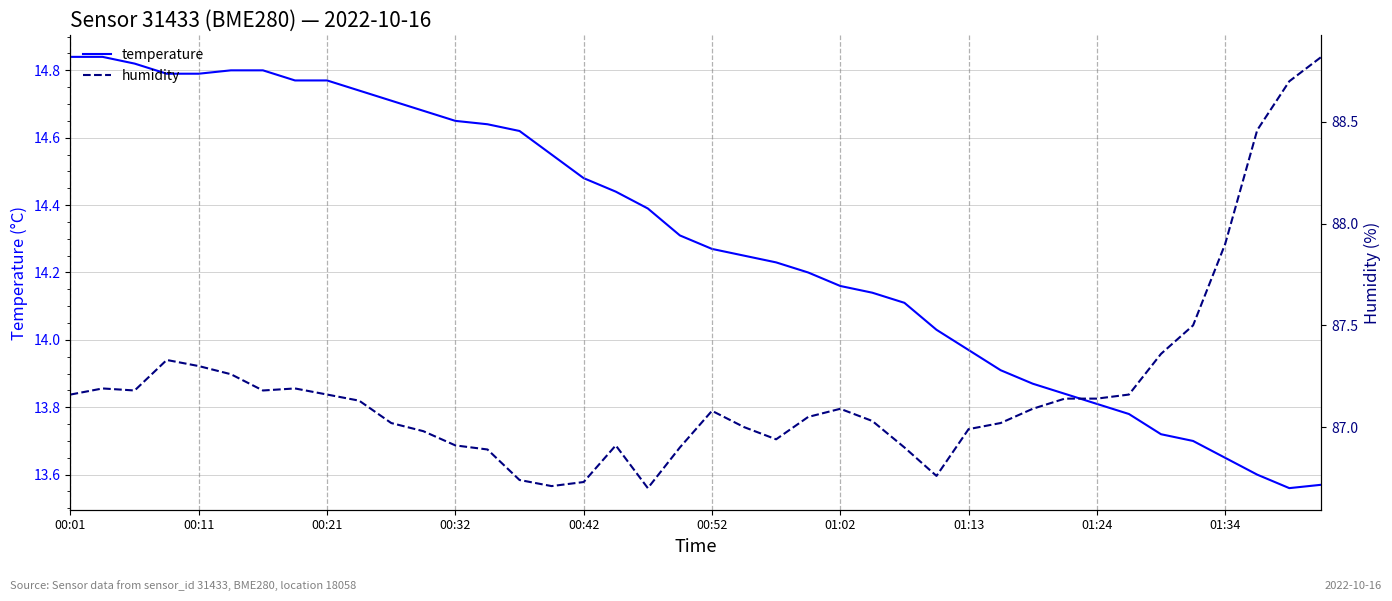

At which label does humidity first exceed 87?

00:01